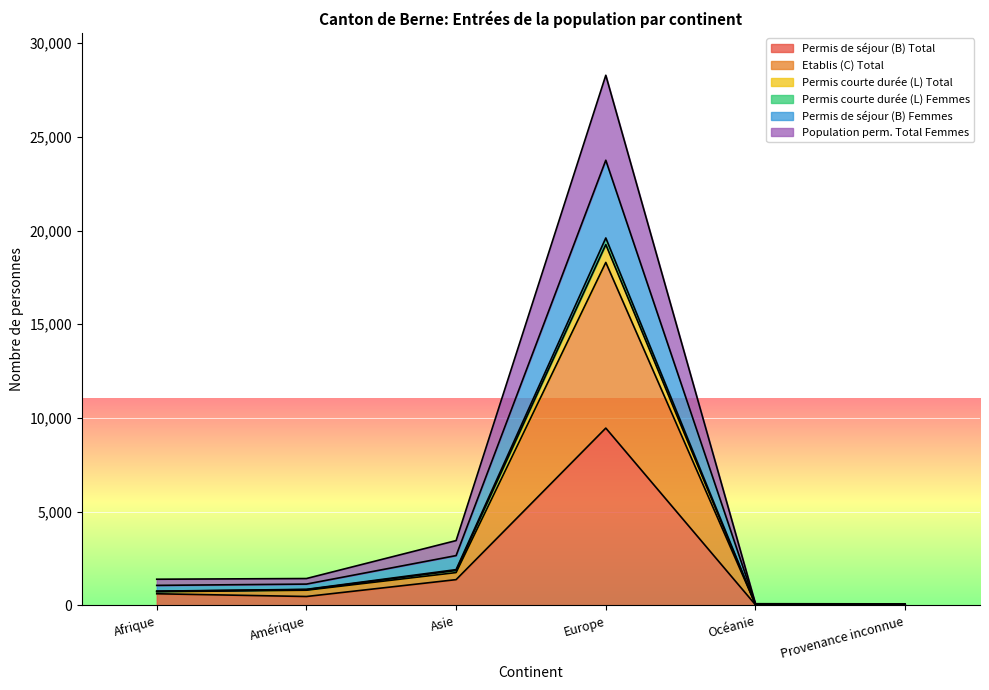

Is the value of Population perm. Total Femmes at Asie greater than the value of Permis de séjour (B) Femmes at Océanie?

Yes